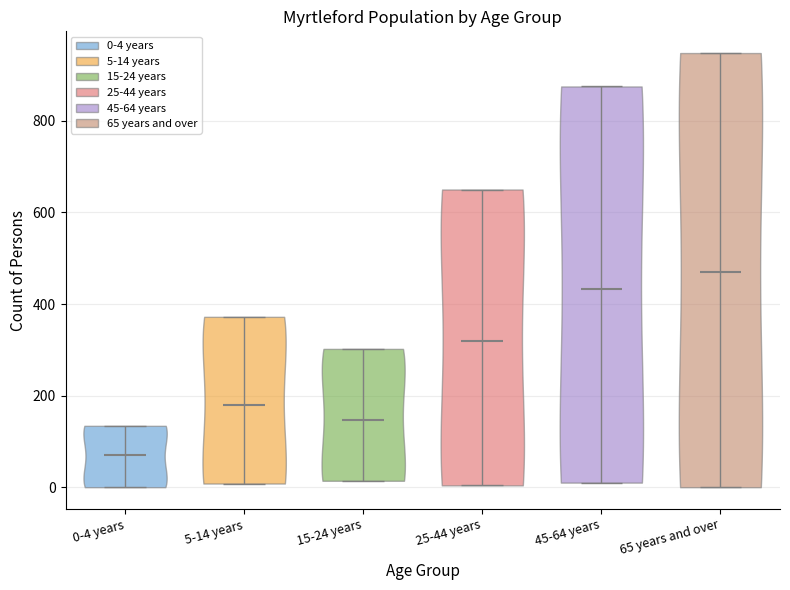

Where does the median line of the violin for 0-4 years sit on the y-axis? The values are not printed on the chart, so give them approximately, as read against the axis.

60